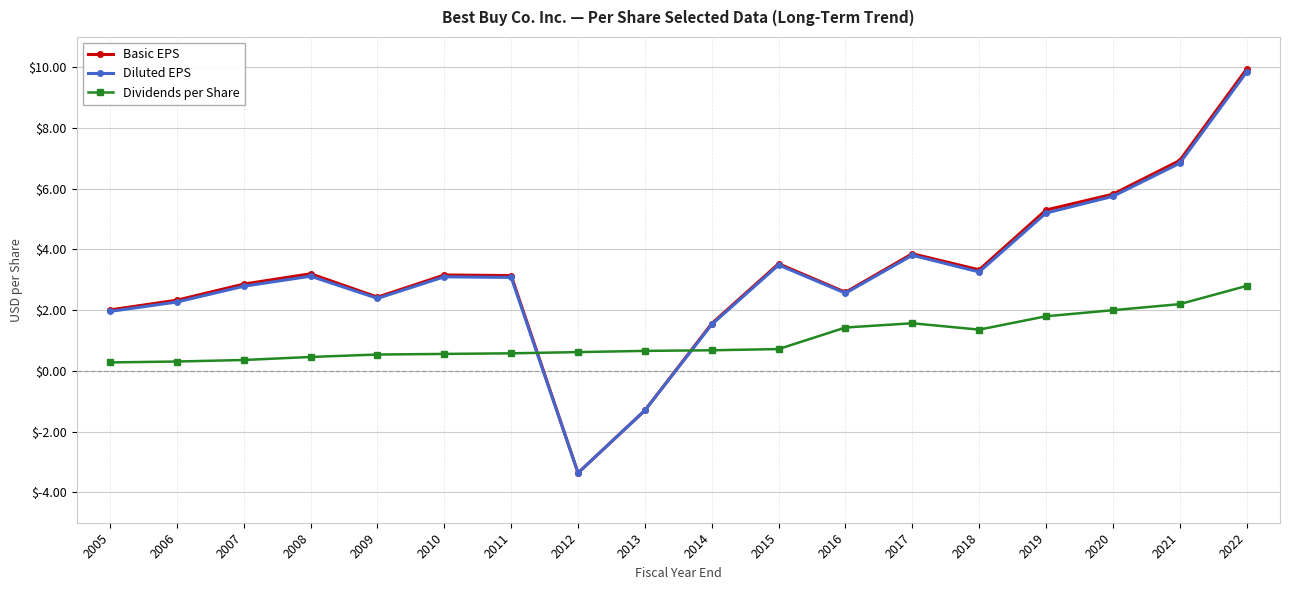

Which series has the widest spread of values?

Basic EPS